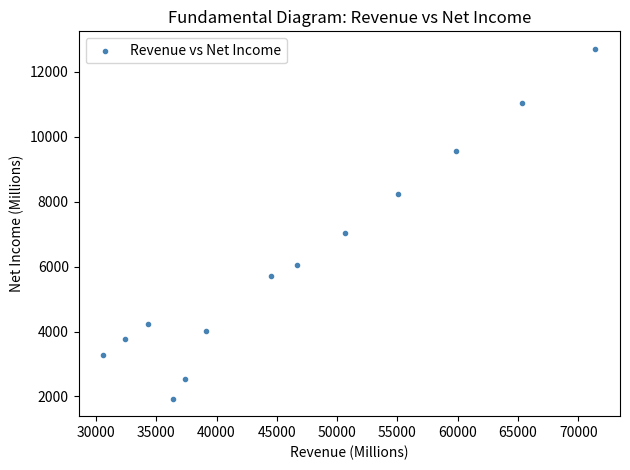

What is the range of X values (max minus min)?

40813.4